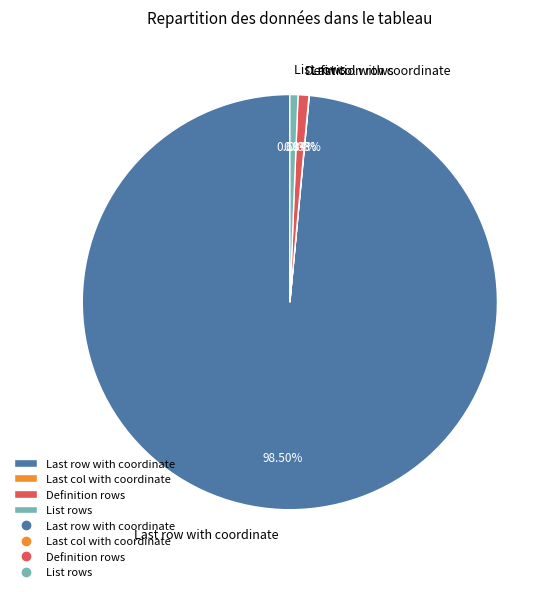

To the nearest percent, what percentage of the pie is List rows?

1%